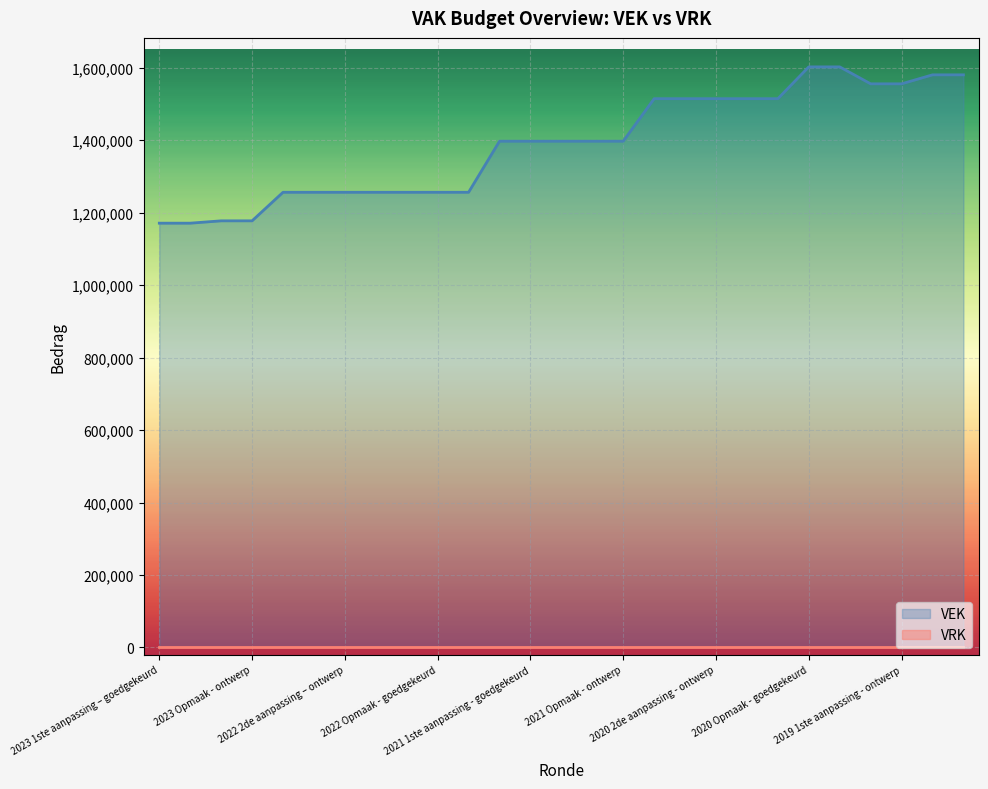

What is the label of the 13th point from the right?

2021 Opmaak - goedgekeurd